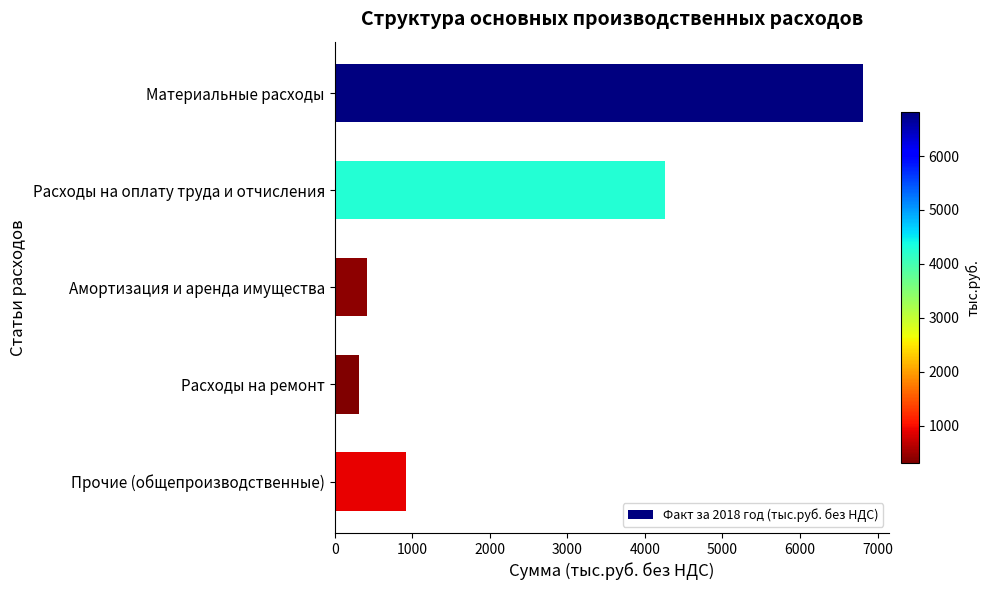

Are the bars grouped side by side (vs. stacked)?

No